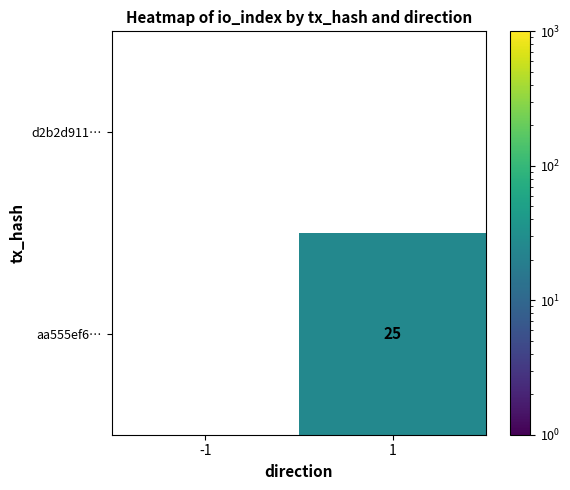

Reading left to right, what are all the values shown in this chart?

d2b2d911…: -1=0	1=0
aa555ef6…: -1=0	1=25